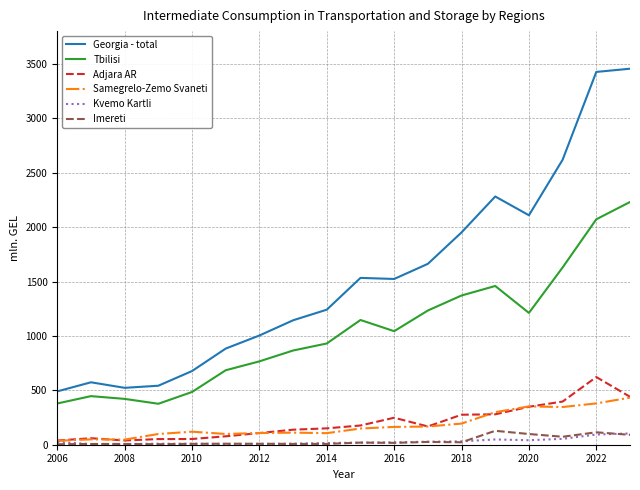

True or false: Tbilisi and Kvemo Kartli cross at least once.

False